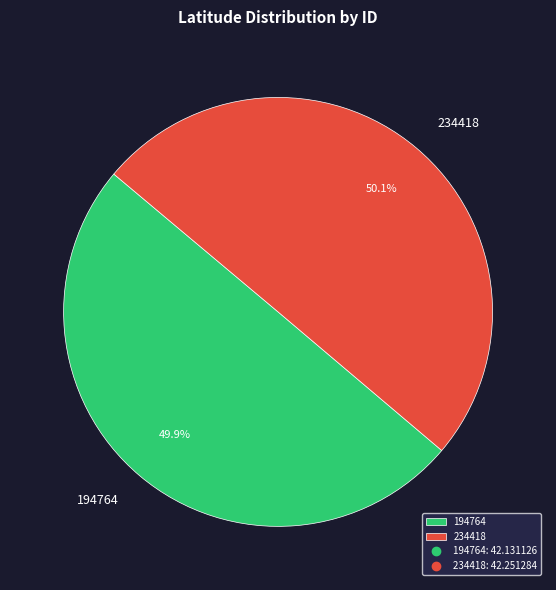

Does any single category account for the majority?

Yes